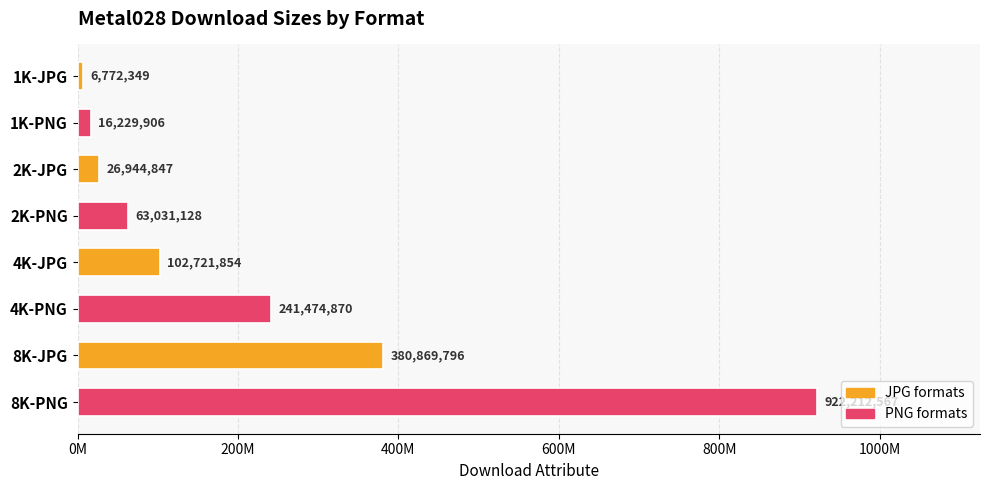

What is the difference between the maximum and minimum values?

915440218